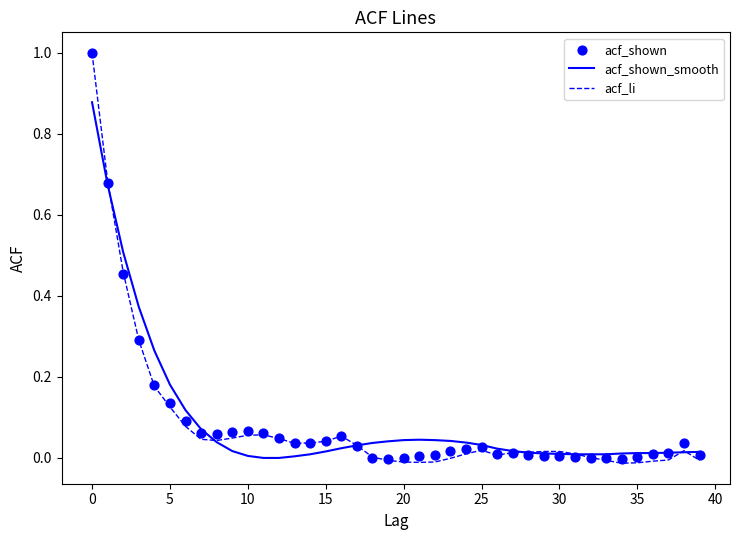

Which series contains the highest Y value?

acf_li